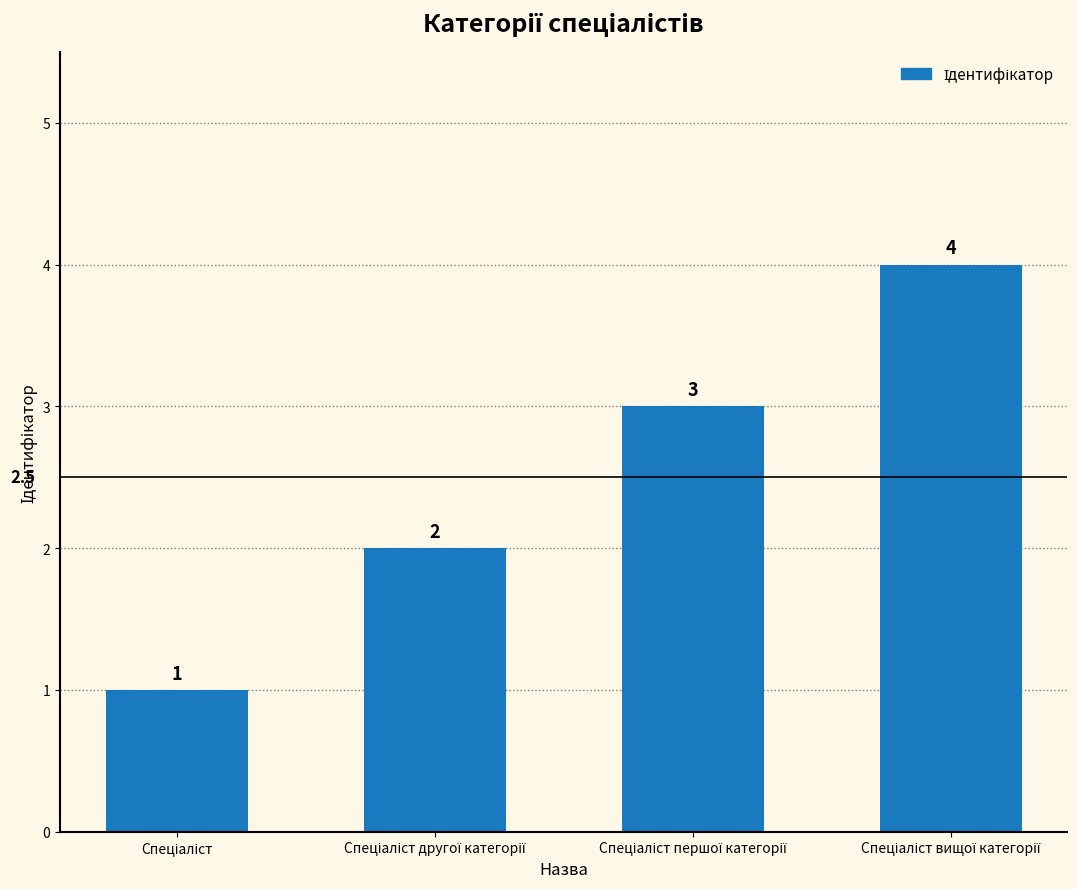

Count the values in the range 2 to 4.

3